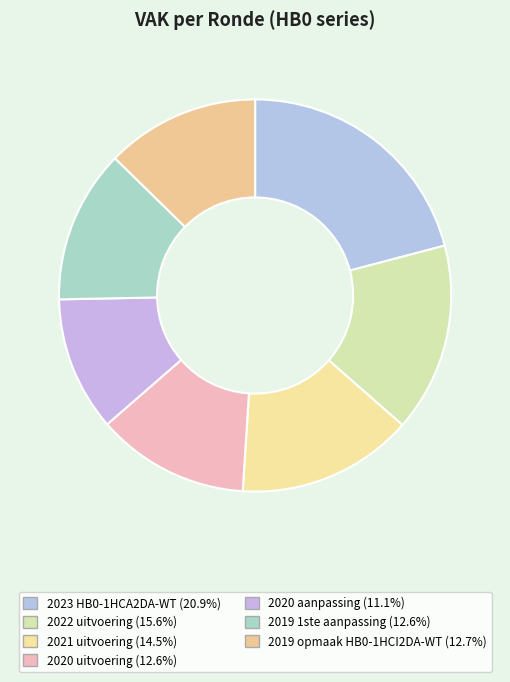

True or false: 2021 uitvoering accounts for 23% of the total.

False